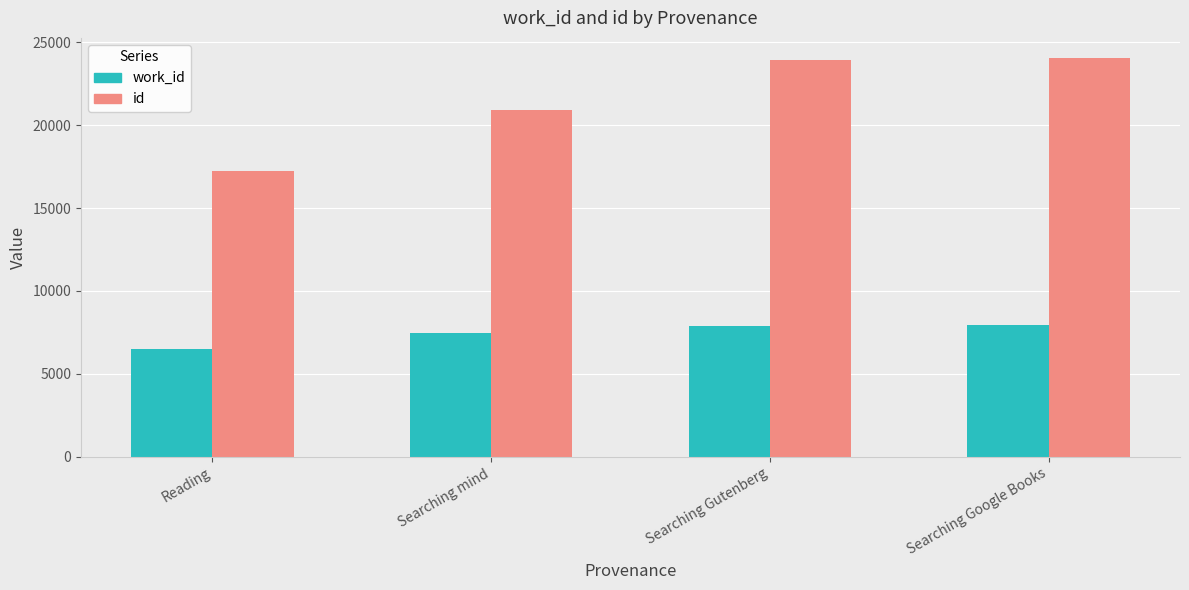

Rank the series by their average value, from lowest to highest.

work_id, id